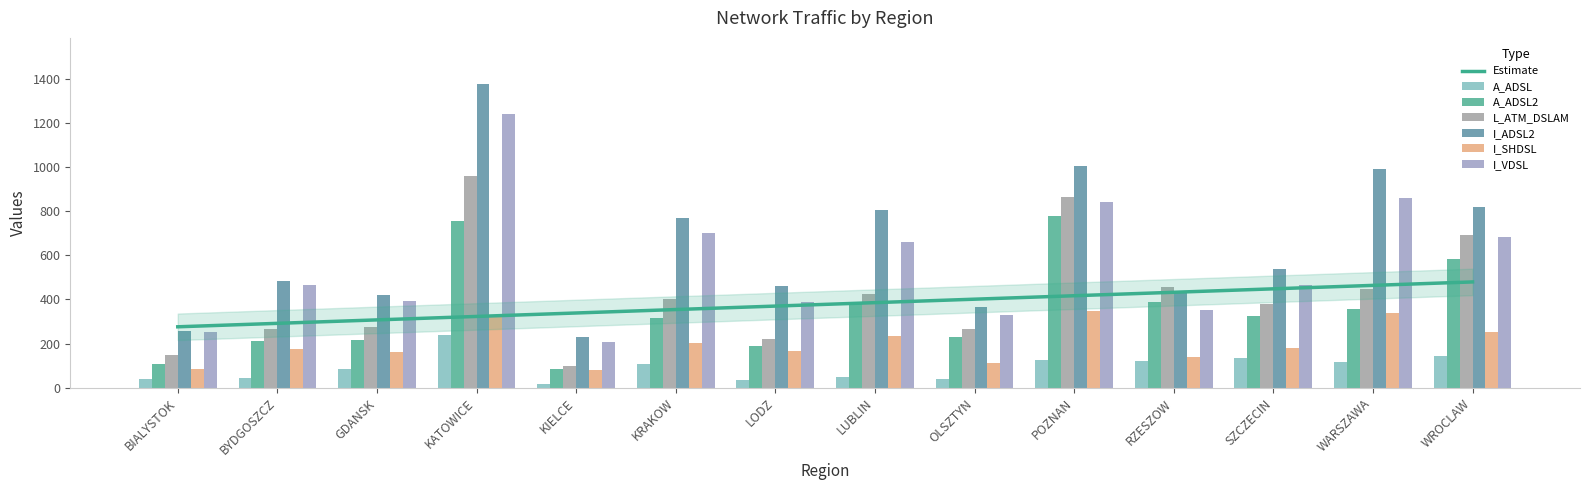

At how many categories does at least one series exceed 65?

14